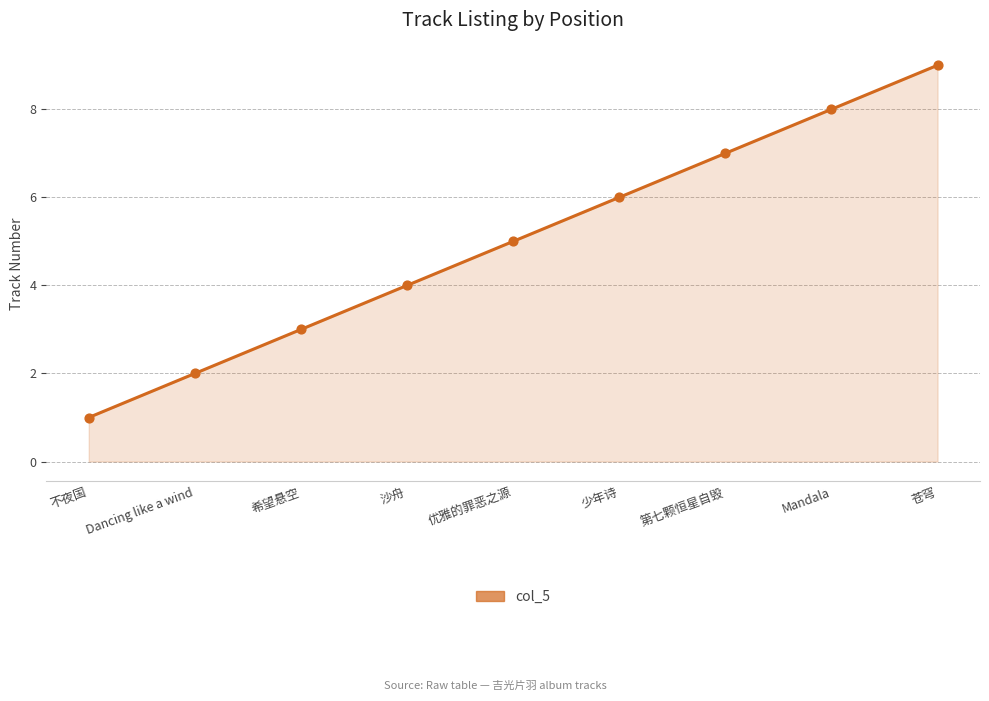

What is the change in value from Dancing like a wind to 苍穹?

+7